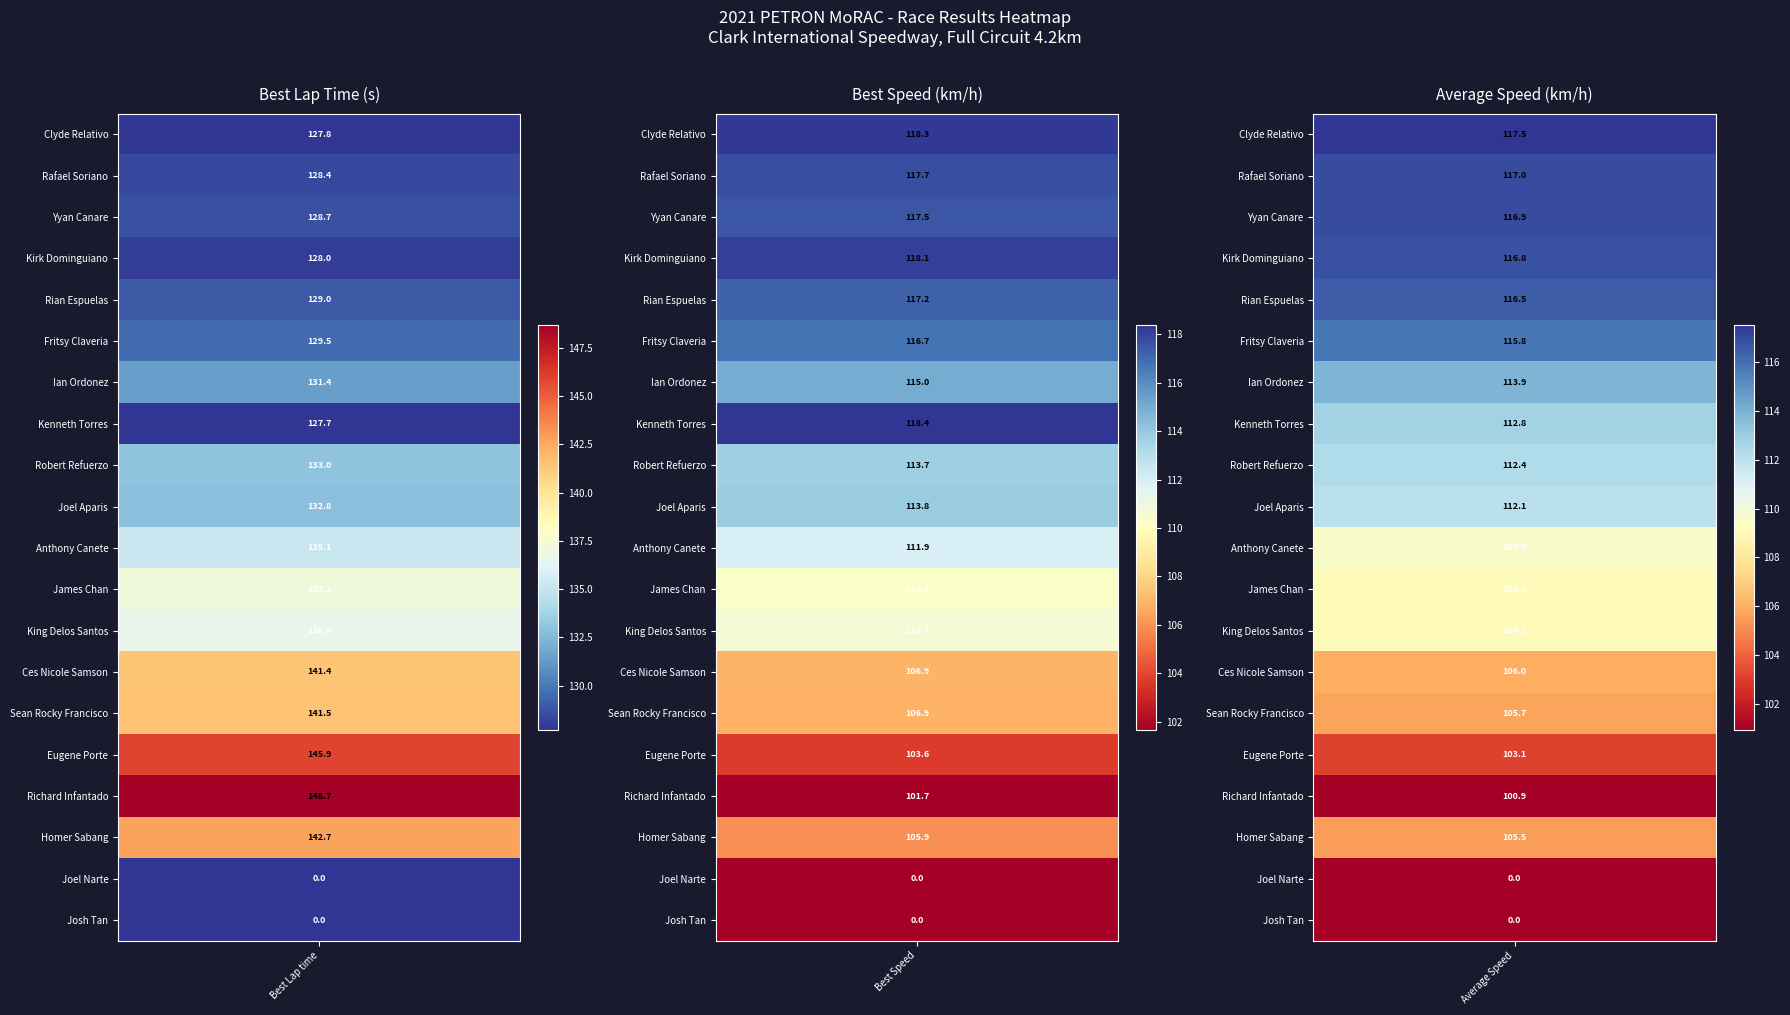

Reading left to right, what are all the values shown in this chart?

Best Lap time: 127.8	128.4	128.7	128.0	129.0	129.5	131.4	127.7	133.0	132.8	135.1	137.2	136.6	141.4	141.5	145.9	148.7	142.7	0.0	0.0
Best Speed: 118.3	117.7	117.5	118.1	117.2	116.7	115.0	118.4	113.7	113.8	111.9	110.2	110.7	106.9	106.9	103.6	101.7	105.9	0.0	0.0
Average Speed: 117.5	117.0	116.9	116.8	116.5	115.8	113.9	112.8	112.4	112.1	109.6	109.1	109.1	106.0	105.7	103.1	100.9	105.5	0.0	0.0